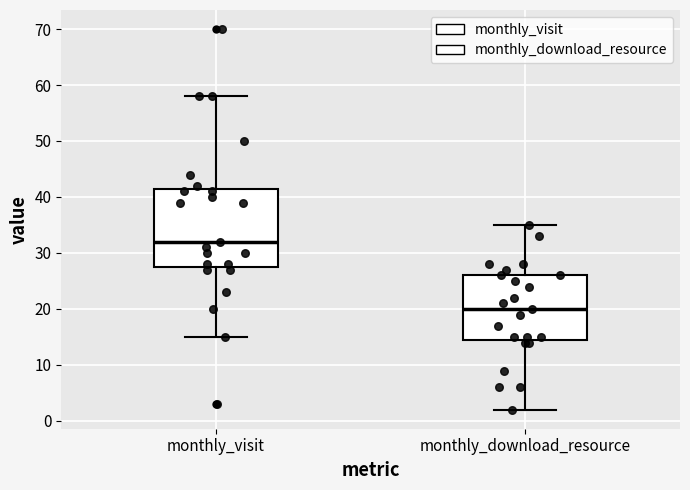

Reading left to right, read every box against the y-axis: the position of its median line, the range the box covers, and the ends of its whiskers. The values are not printed on the chart, so give them approximately, as read against the axis.

monthly_visit: median 32, box 28 to 42, whiskers 15 to 58
monthly_download_resource: median 20, box 15 to 26, whiskers 2 to 35